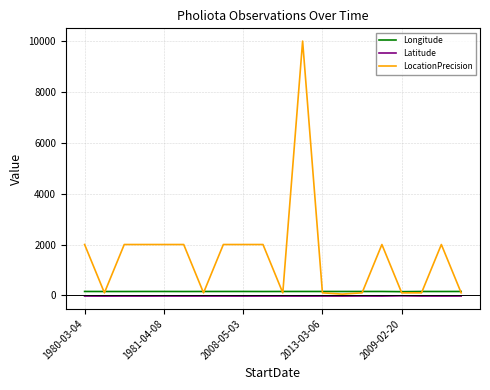

What is the maximum value shown in the chart?

10000.0